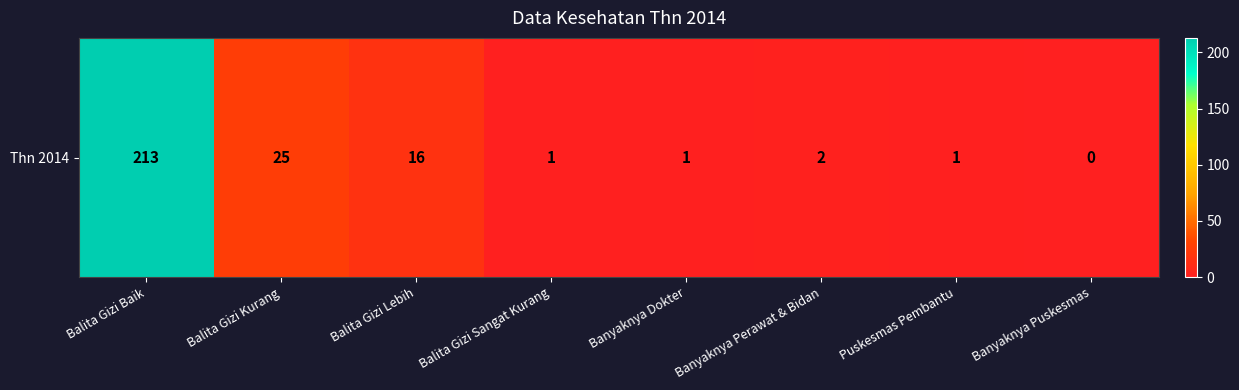

What is the change in value from Balita Gizi Kurang to Balita Gizi Lebih?

-9